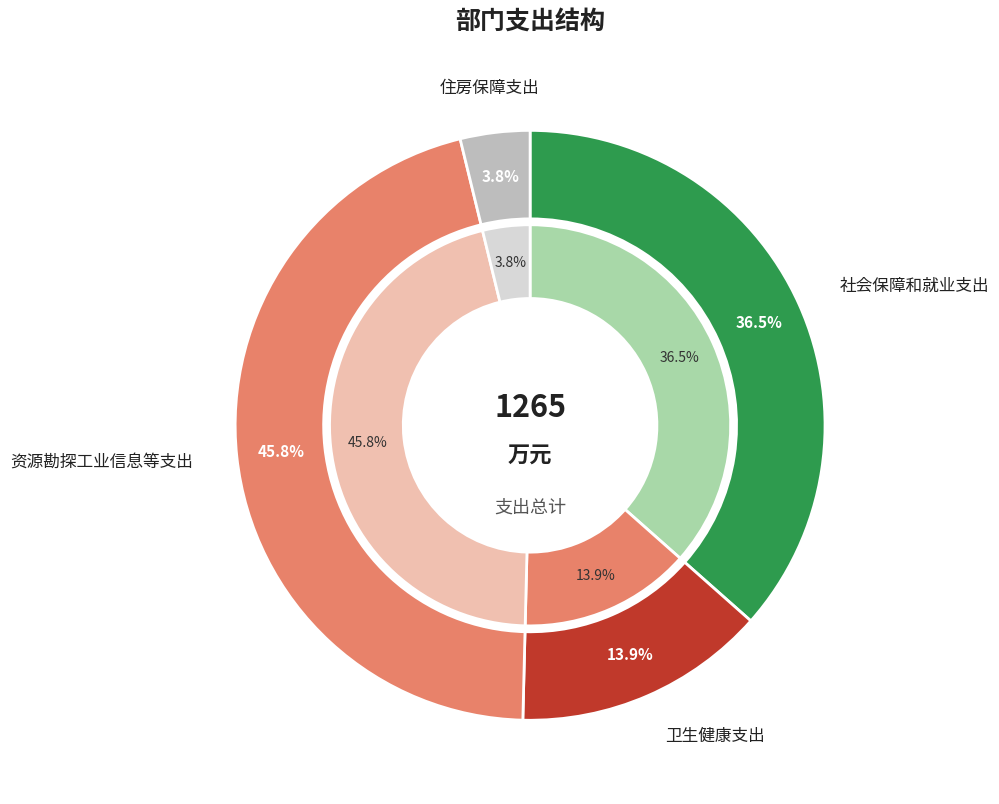

What is the ratio of the value at 资源勘探工业信息等支出 to the value at 卫生健康支出?

3.3